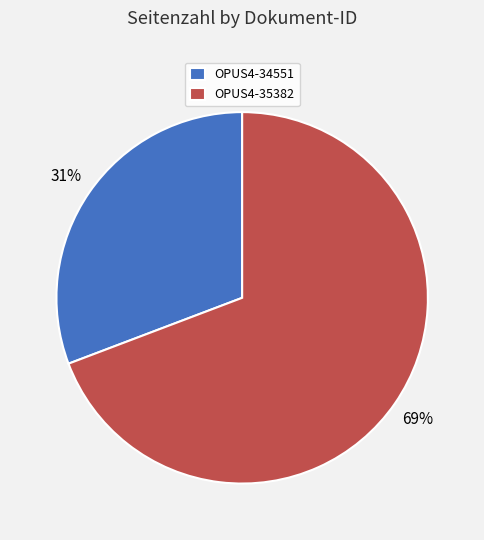

Count the number of slices in the pie.

2